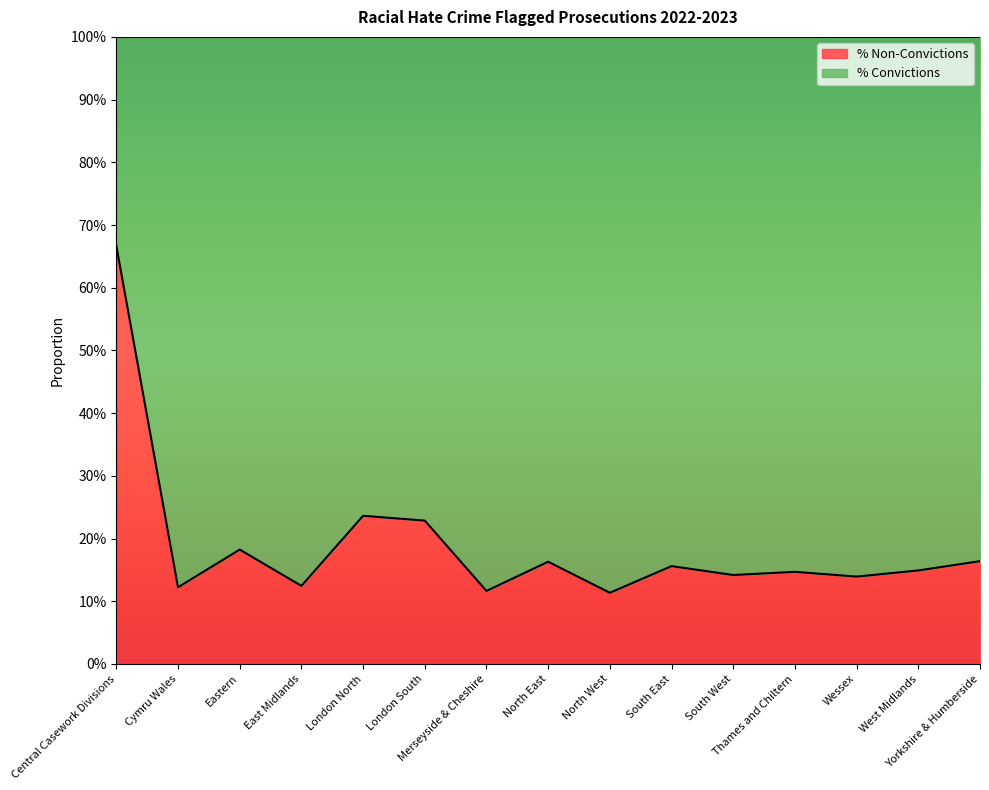

What is the difference between the values at Merseyside & Cheshire and Eastern?

0.1